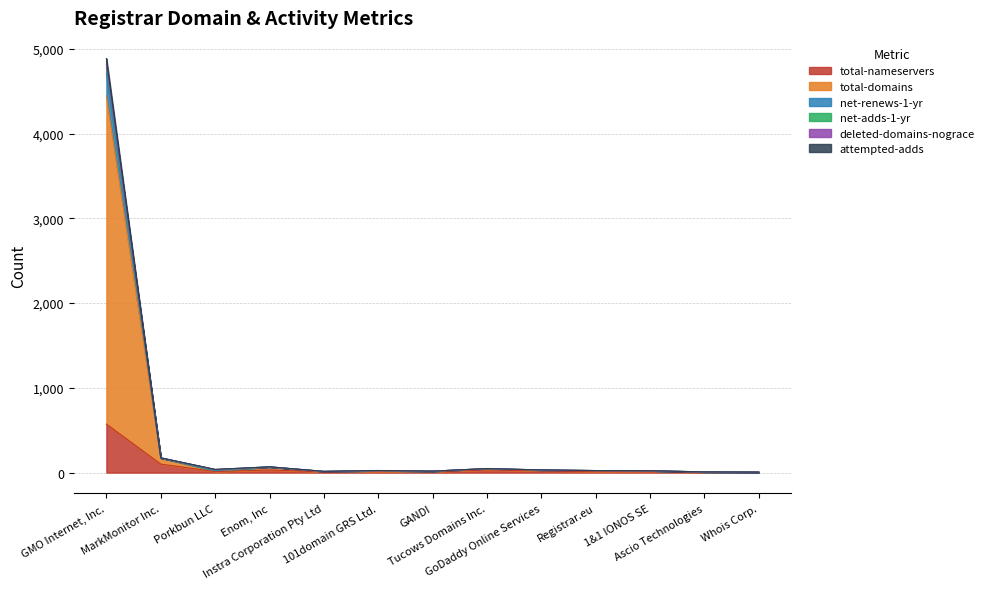

True or false: attempted-adds and net-renews-1-yr cross at least once.

False